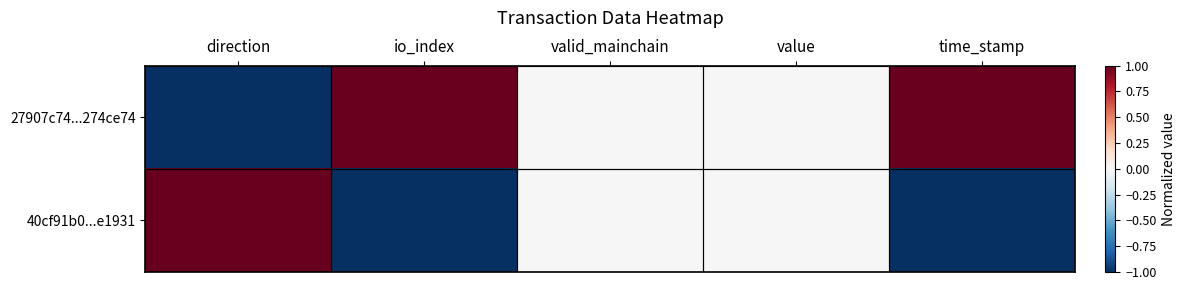

What is the minimum value shown in the chart?

-1